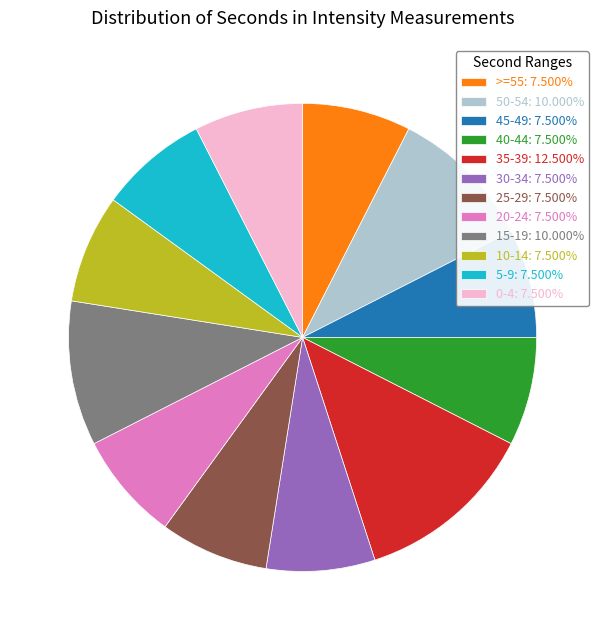

Do 5-9: 7.500% and 50-54: 10.000% together represent more than half of the pie?

No